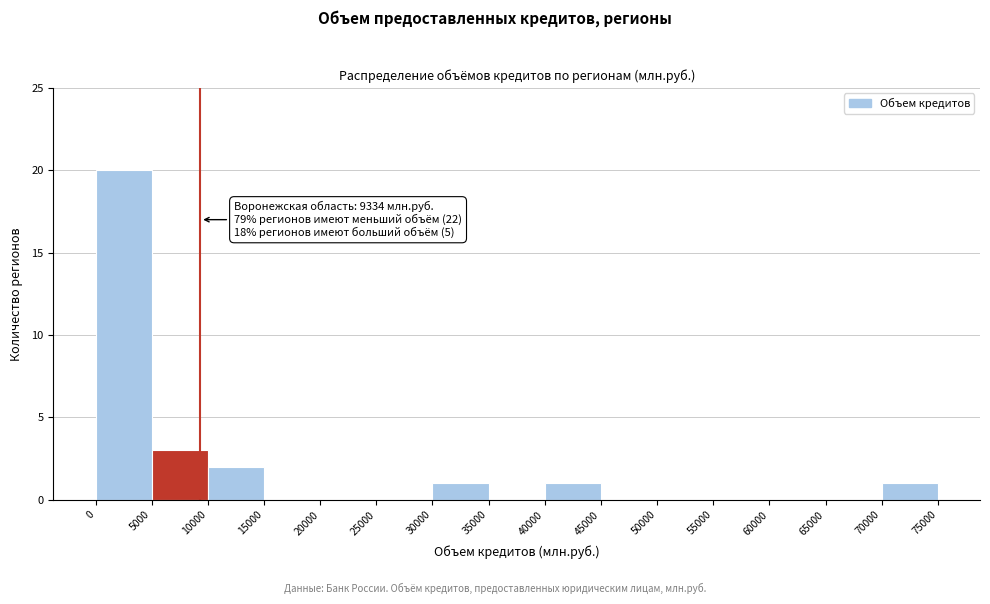

Which range on the x-axis has the tallest bar?

0 to 5000